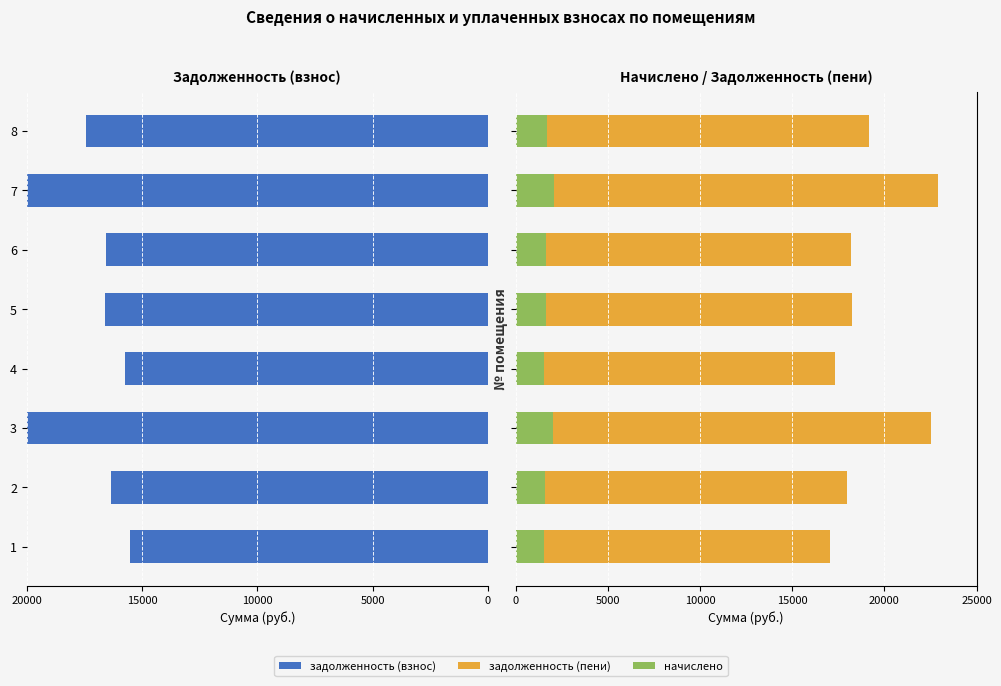

What is the maximum value for задолженность (взнос)?

20862.0